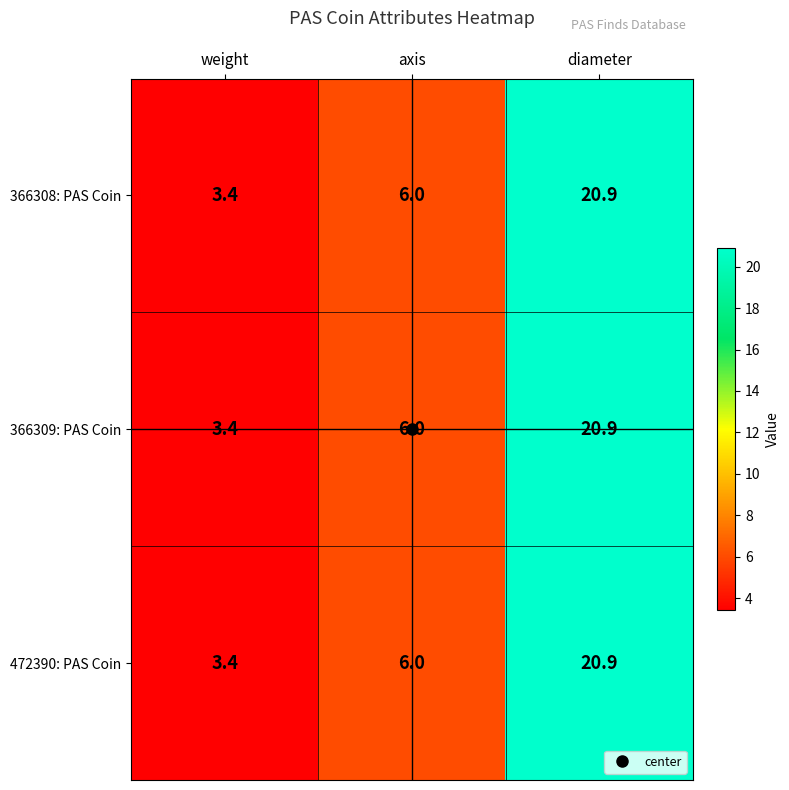

What is the total value across all series at axis?

18.0